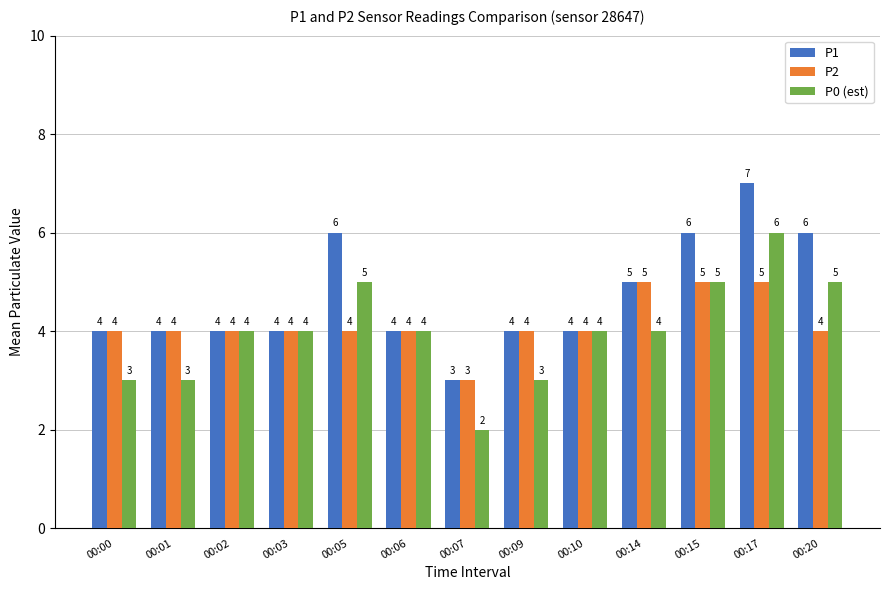

Rank the series by their maximum value, from highest to lowest.

P1, P0 (est), P2